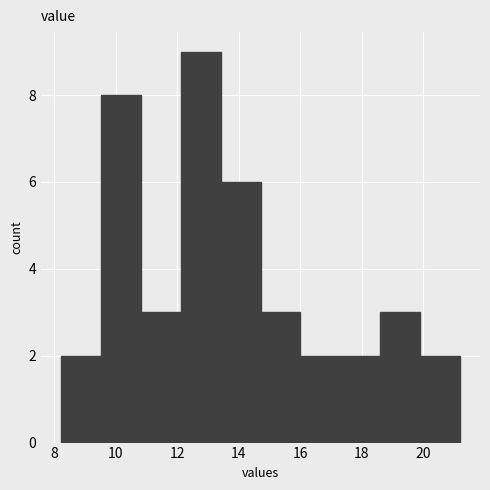

Reading left to right, list every bar in this chart as the range it spans on the x-axis followed by its height. Neither the bar edges nor the heights are printed on the chart, so give them approximately, as read against the axes.

8.2 to 9.6: 2
9.6 to 10.8: 8
10.8 to 12.2: 3
12.2 to 13.4: 9
13.4 to 14.8: 6
14.8 to 16.0: 3
16.0 to 17.4: 2
17.4 to 18.6: 2
18.6 to 20.0: 3
20.0 to 21.2: 2